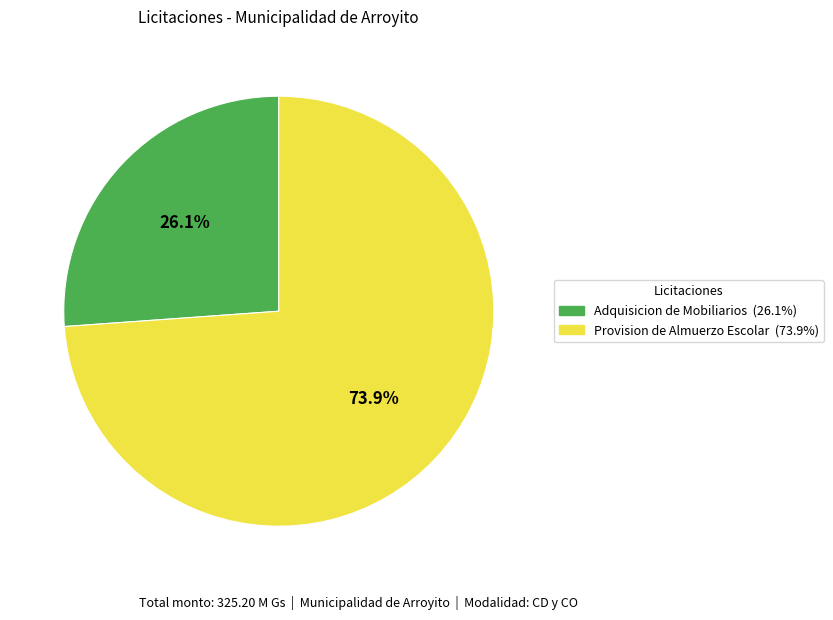

What is the largest slice in the pie chart?

Provision de Almuerzo Escolar